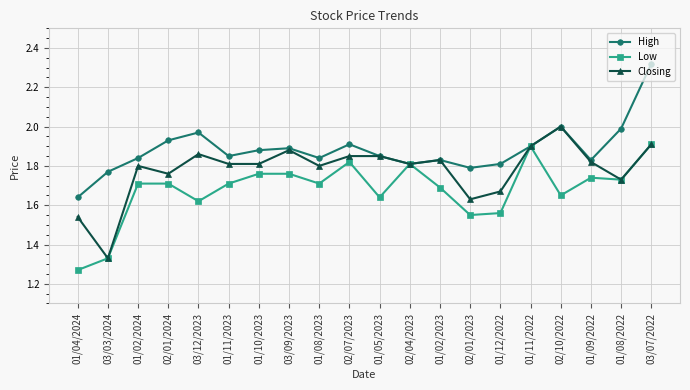

At which label does High reach its minimum?

01/04/2024